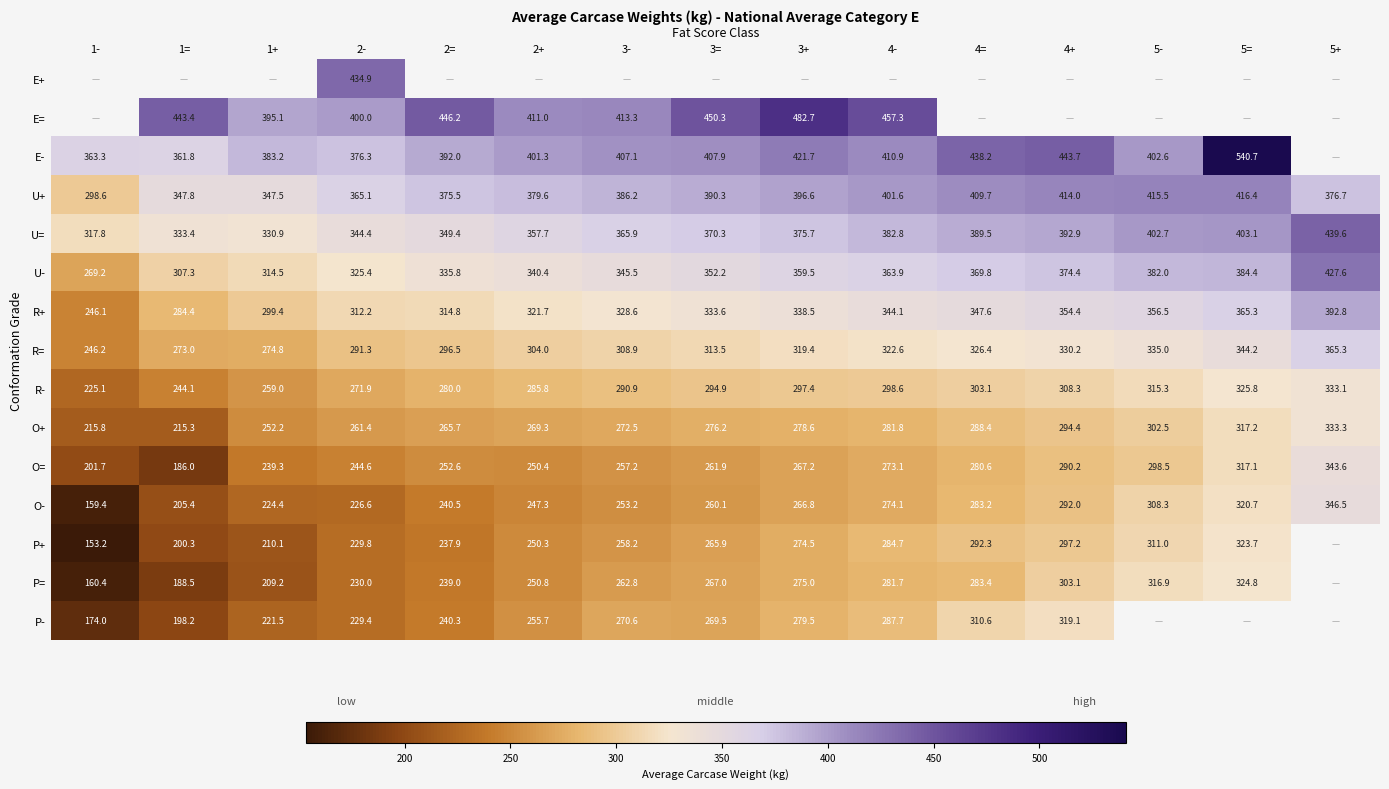

Which label corresponds to the smallest value in the chart?

1-